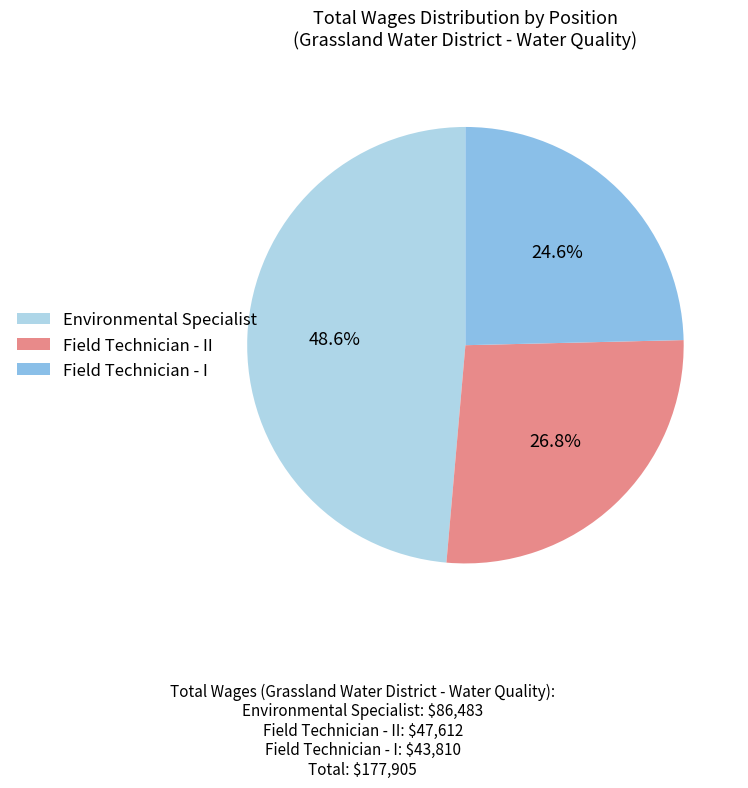

How many slices are in this pie chart?

3